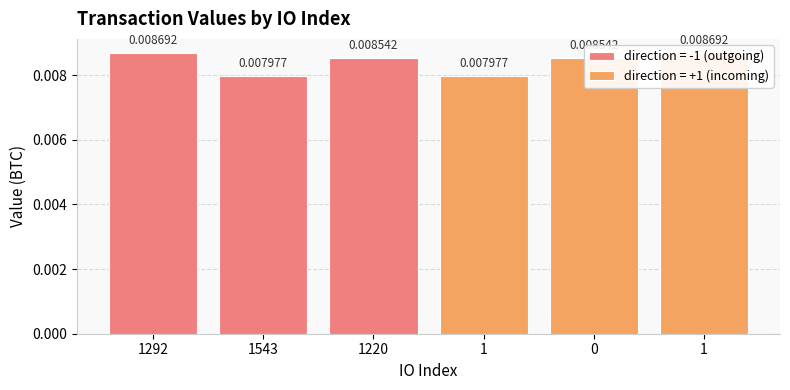

List the labels in order of value, largest first.

1292, 1, 1220, 0, 1543, 1